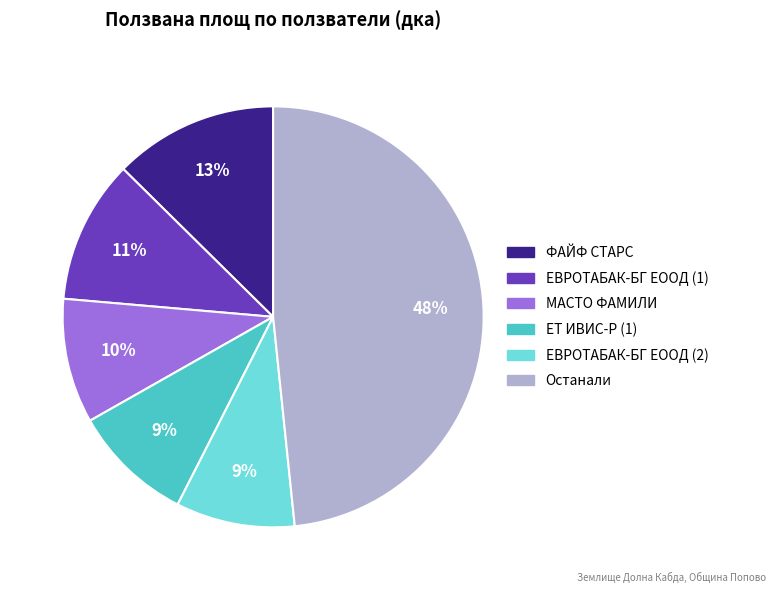

To the nearest percent, what is the average slice percentage?

17%